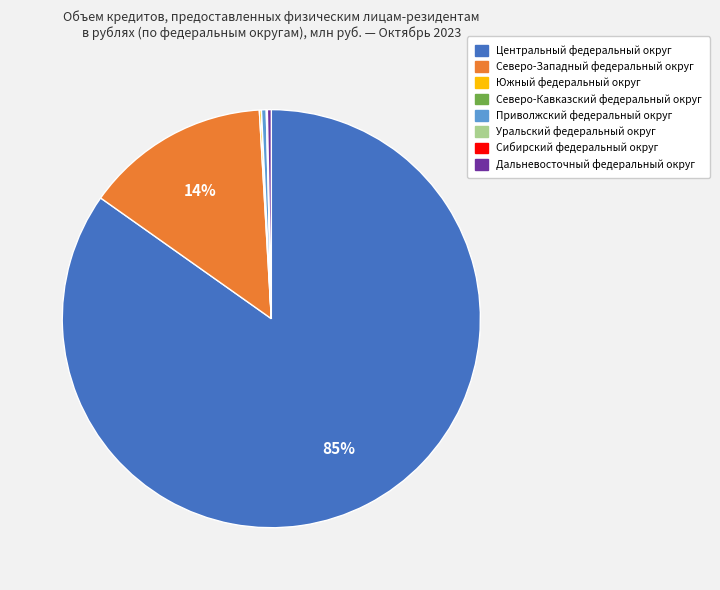

Is there any slice that represents more than half of the pie?

Yes